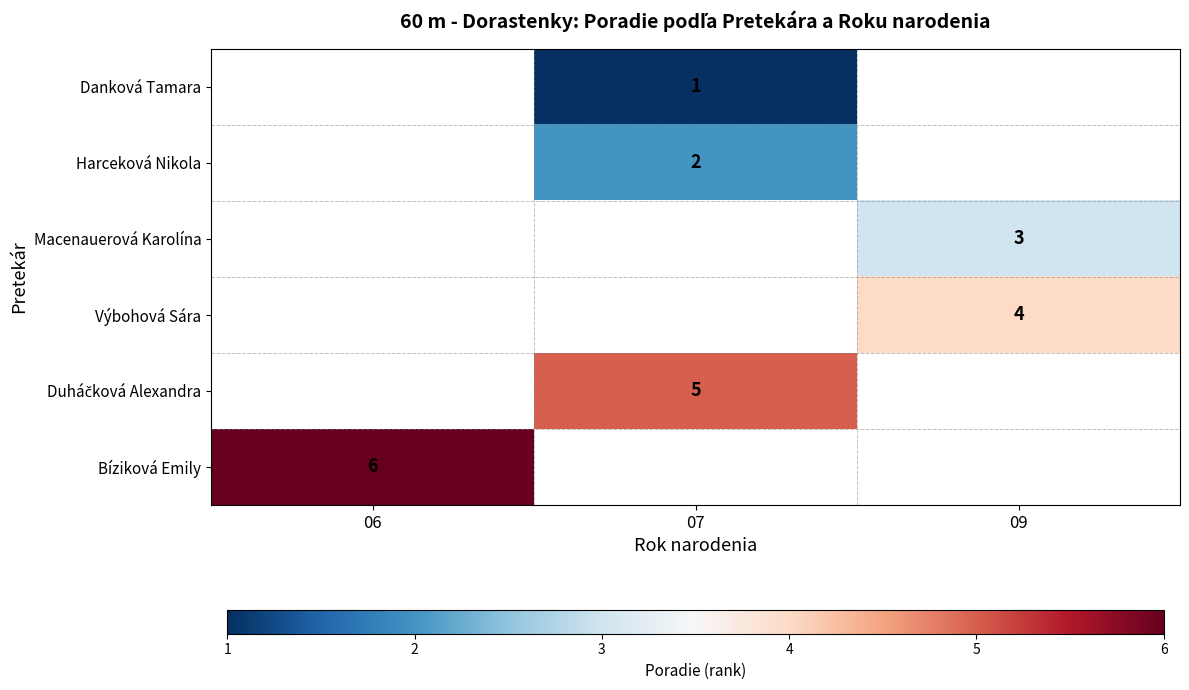

The Danková Tamara series shows 1 at 07. True or false?

True